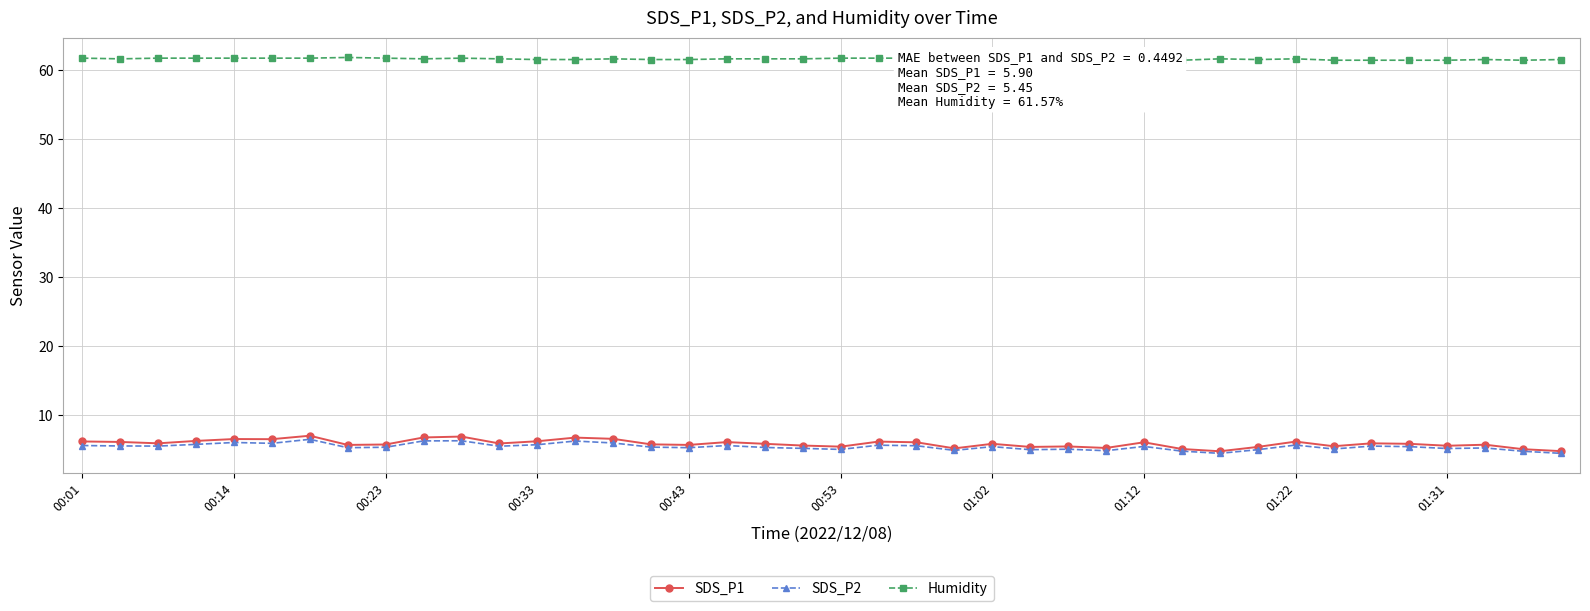

Does the chart have visible grid lines?

Yes